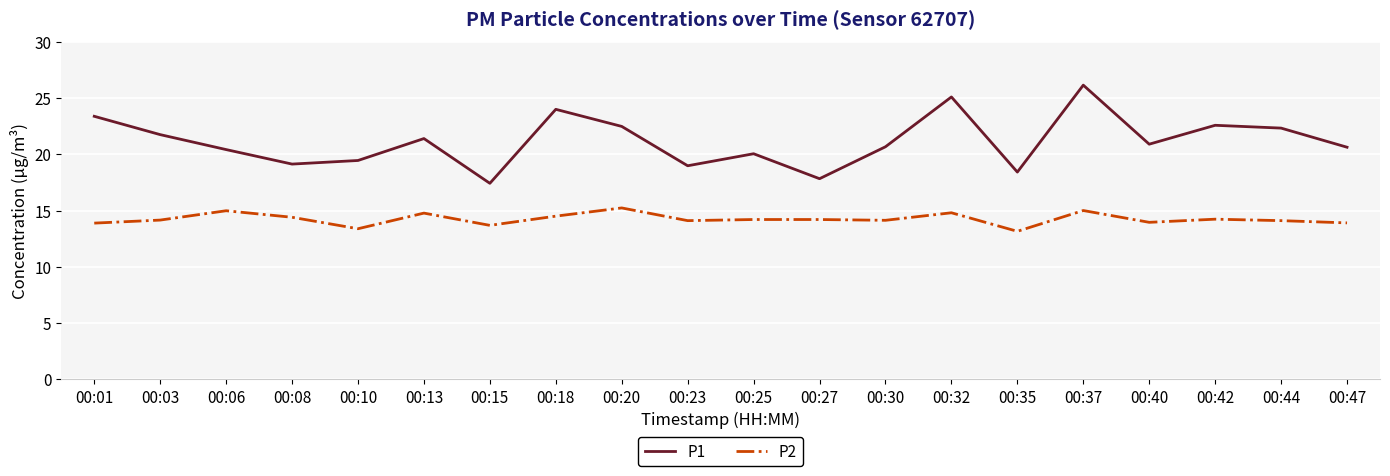

How many distinct data groups are displayed?

2